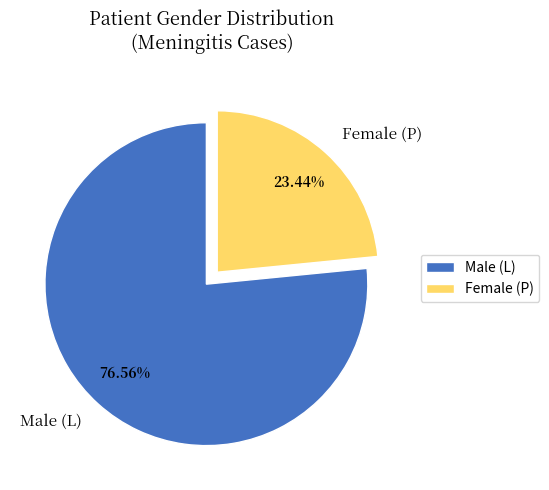

What is the majority slice?

Male (L)